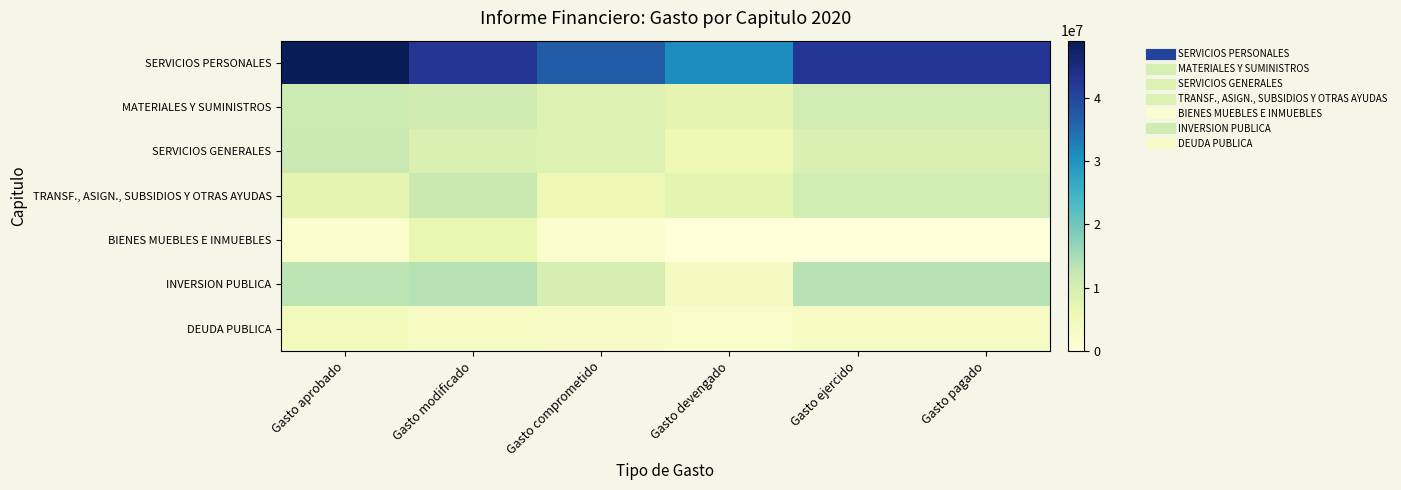

Rank the series by their maximum value, from lowest to highest.

DEUDA PUBLICA, BIENES MUEBLES E INMUEBLES, MATERIALES Y SUMINISTROS, SERVICIOS GENERALES, TRANSF., ASIGN., SUBSIDIOS Y OTRAS AYUDAS, INVERSION PUBLICA, SERVICIOS PERSONALES